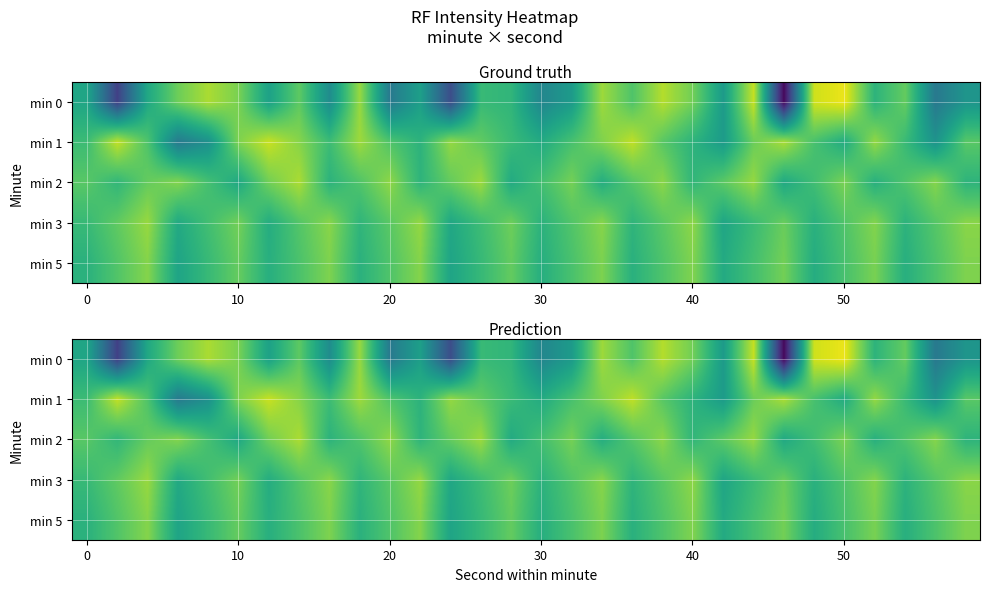

How many data points in min 2 are above -118?

13